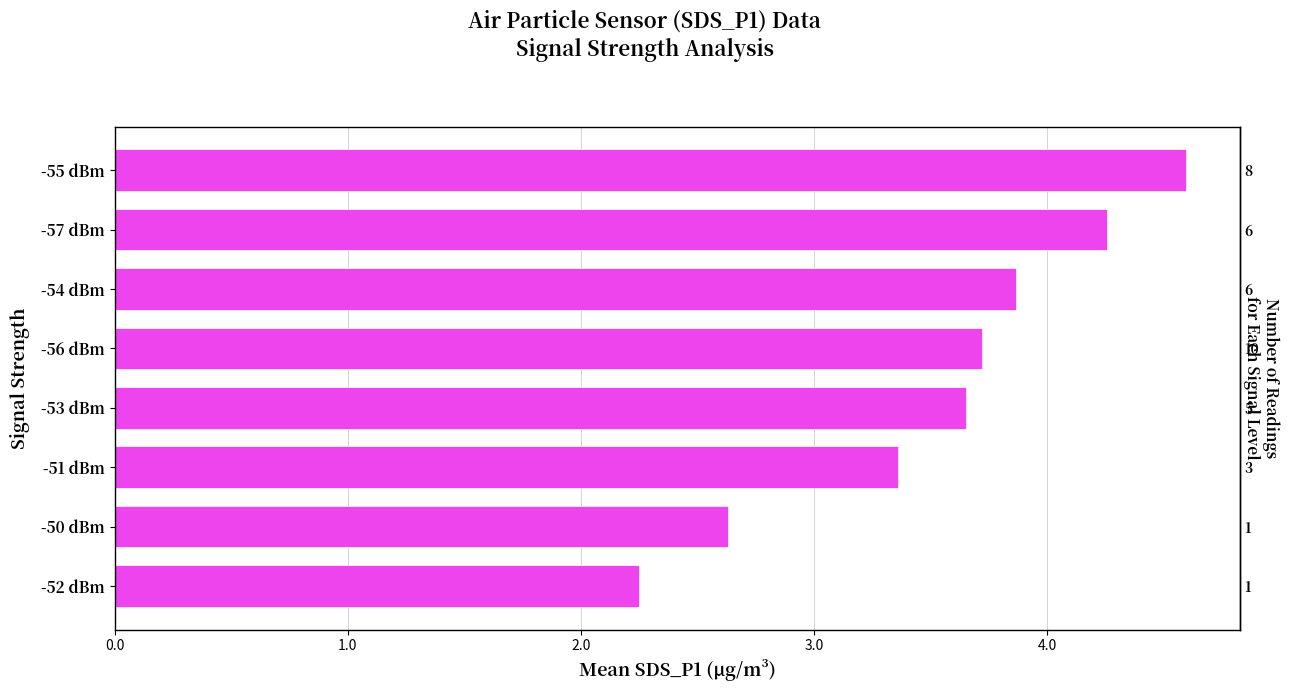

What is the ratio of the value at -50 dBm to the value at -57 dBm?

0.6